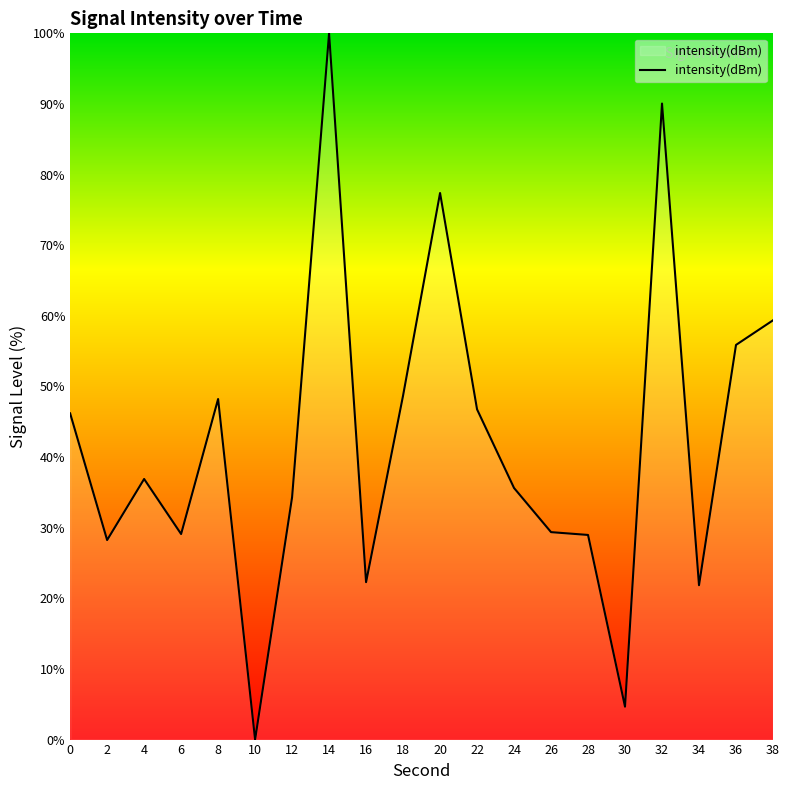

At which category does the chart reach its peak across all series?

14